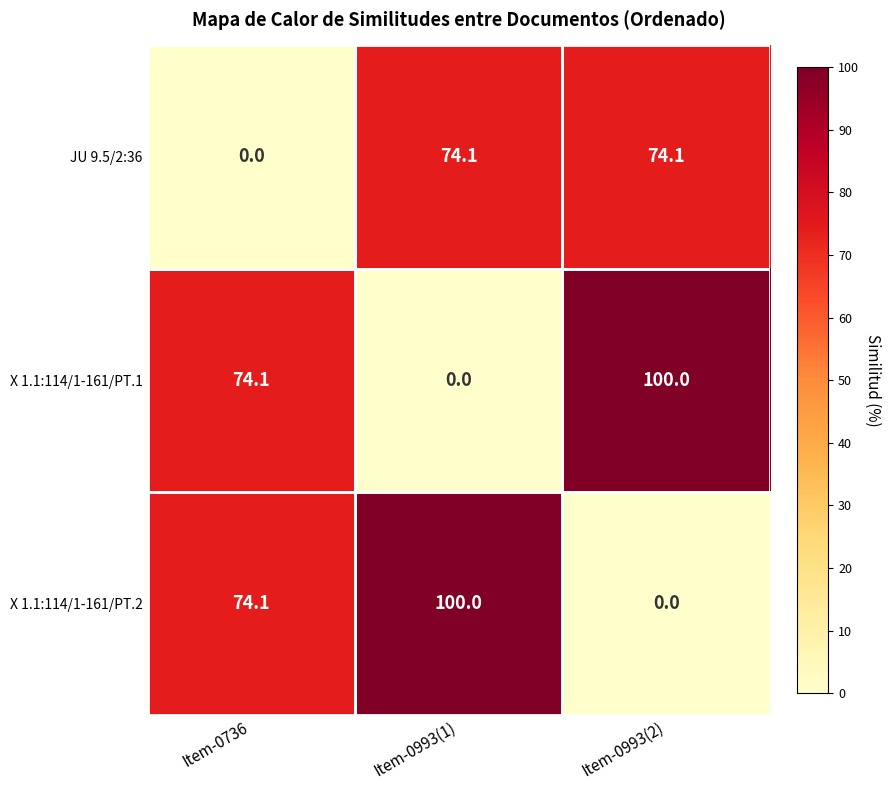

What is the sum of all X 1.1:114/1-161/PT.2 values?

174.1